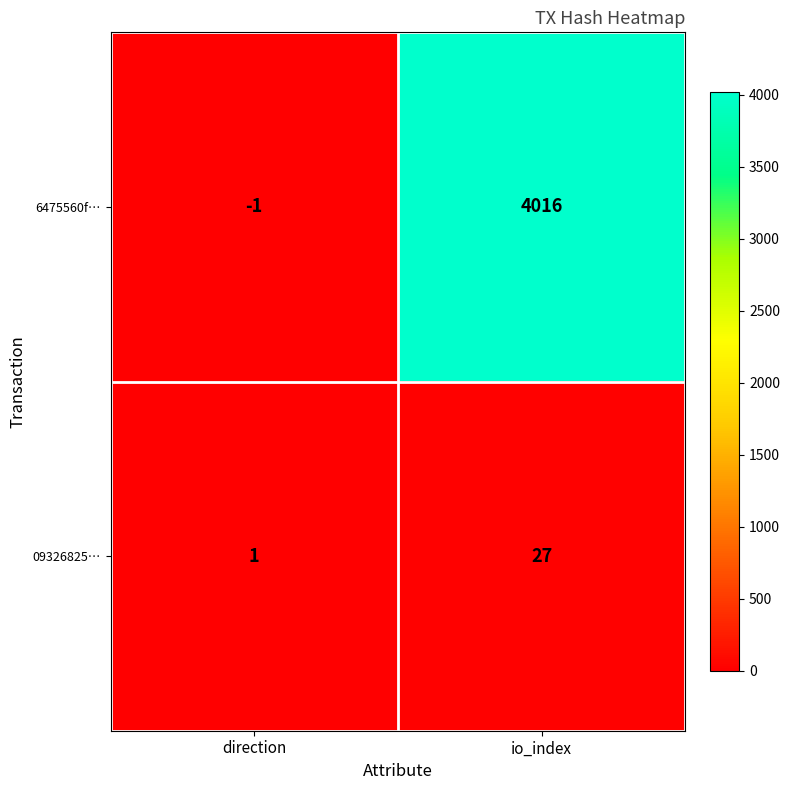

How many categories are shown in the chart?

2